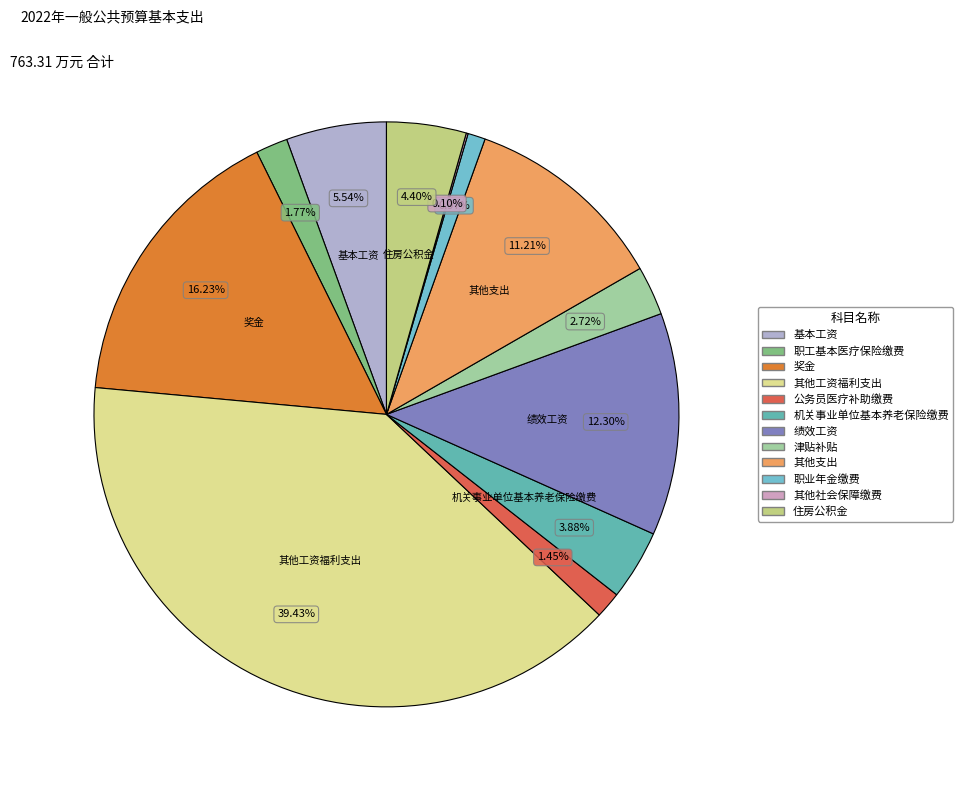

Is it true that 其他支出 is 11% of the pie?

True